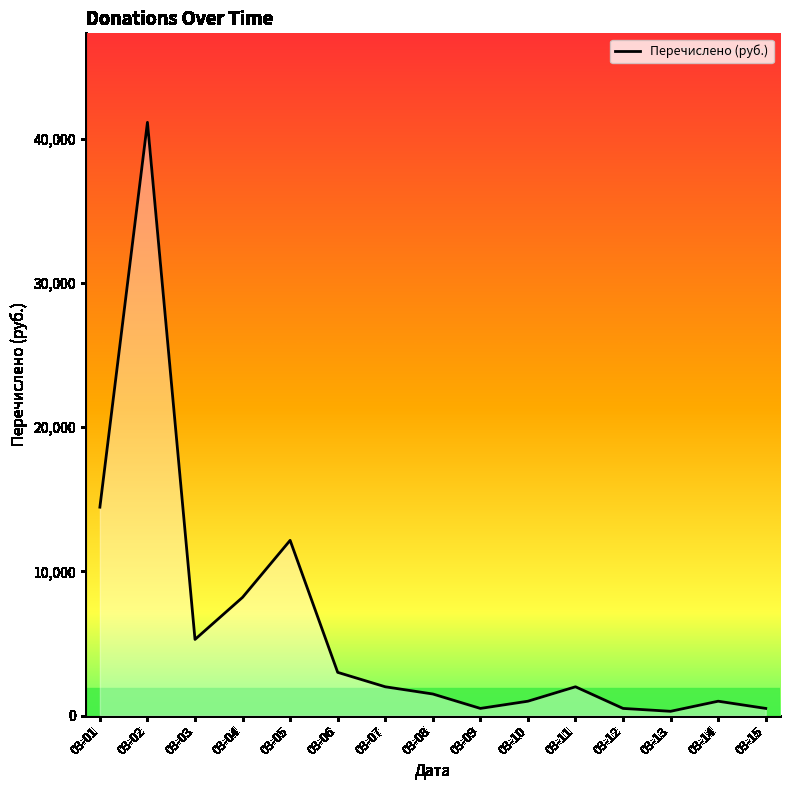

Which category has the highest value across all series?

03-02